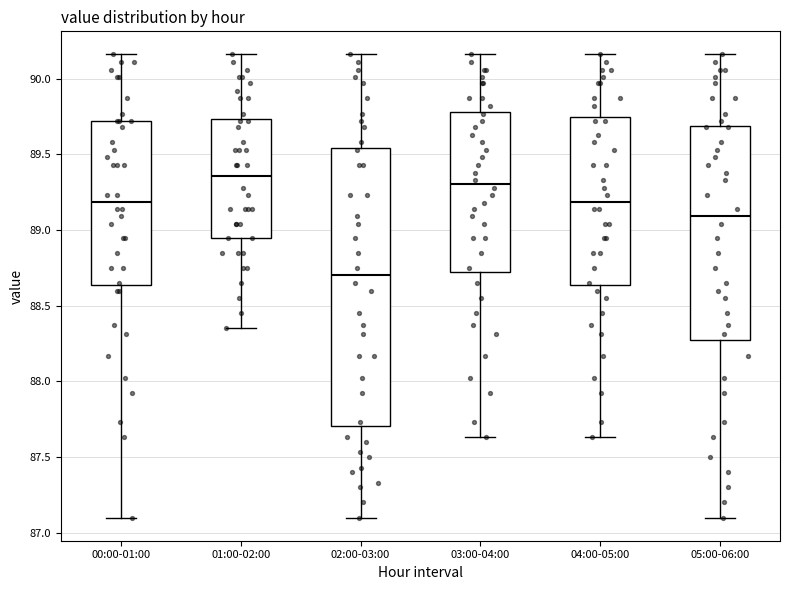

Reading left to right, read every box against the y-axis: the position of its median line, the range the box covers, and the ends of its whiskers. The values are not printed on the chart, so give them approximately, as read against the axis.

00:00-01:00: median 89.20, box 88.65 to 89.70, whiskers 87.10 to 90.15
01:00-02:00: median 89.35, box 88.95 to 89.75, whiskers 88.35 to 90.15
02:00-03:00: median 88.70, box 87.70 to 89.55, whiskers 87.10 to 90.15
03:00-04:00: median 89.30, box 88.75 to 89.80, whiskers 87.65 to 90.15
04:00-05:00: median 89.20, box 88.65 to 89.75, whiskers 87.65 to 90.15
05:00-06:00: median 89.10, box 88.30 to 89.70, whiskers 87.10 to 90.15